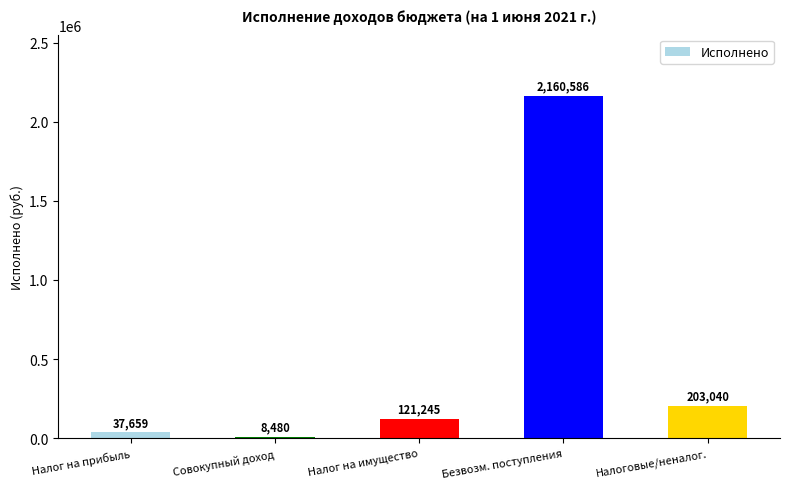

Approximately how many times larger is the value at Совокупный доход compared to Налог на прибыль?

0.2